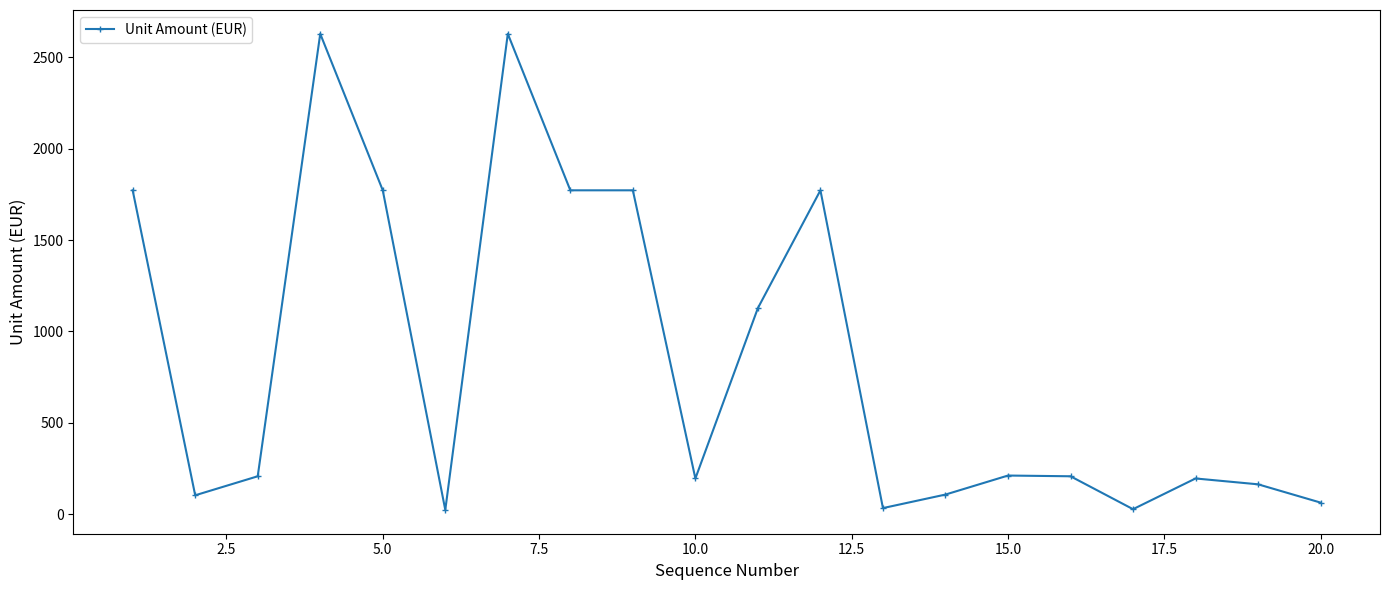

What is the value of the 5th point from the left?

1772